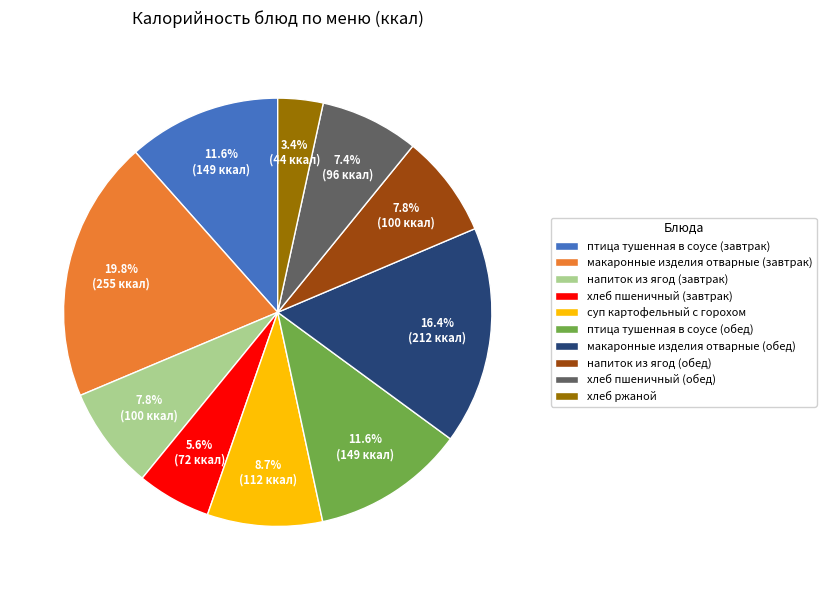

What percentage is the хлеб пшеничный (обед) slice, to the nearest percent?

7%